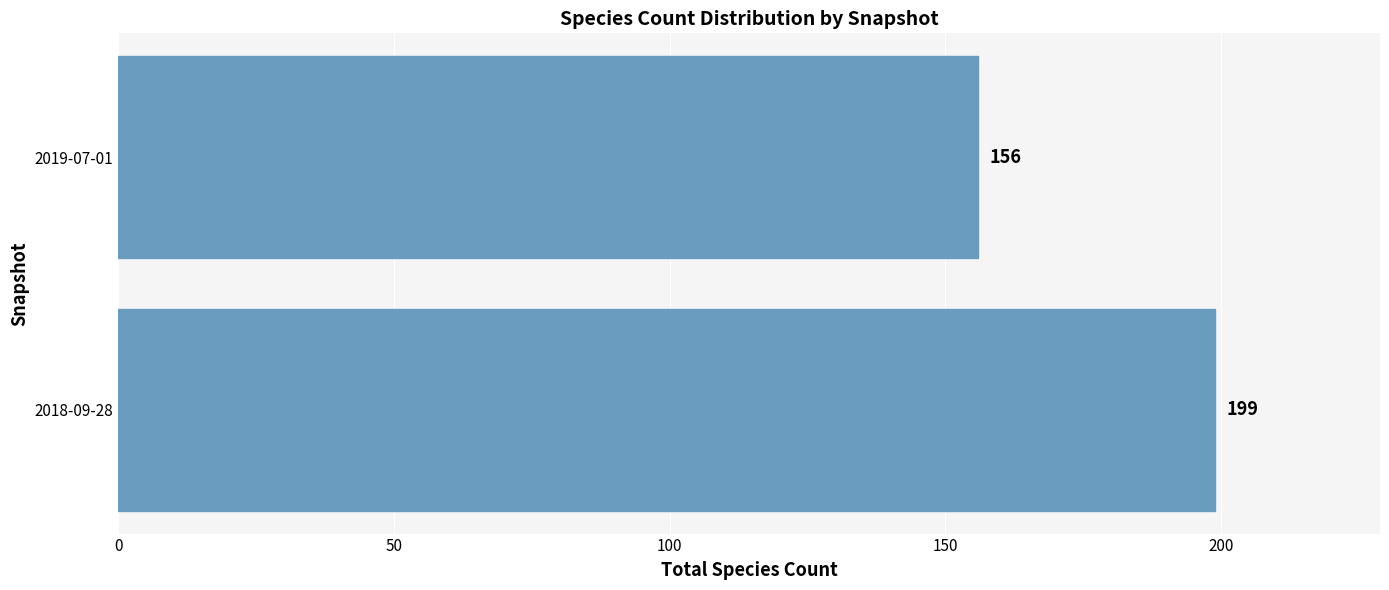

How many series are shown in this chart?

1